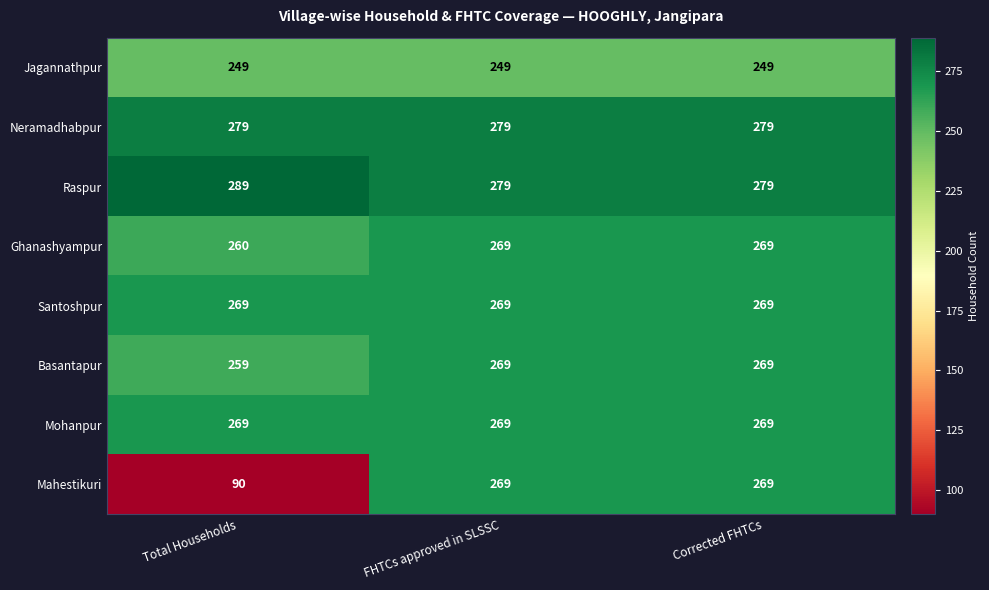

Reading left to right, transcribe all the data shown in this chart.

Jagannathpur: 249	249	249
Neramadhabpur: 279	279	279
Raspur: 289	279	279
Ghanashyampur: 260	269	269
Santoshpur: 269	269	269
Basantapur: 259	269	269
Mohanpur: 269	269	269
Mahestikuri: 90	269	269